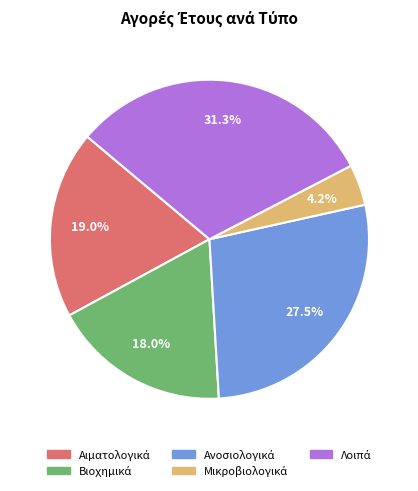

Does any single category account for the majority?

No